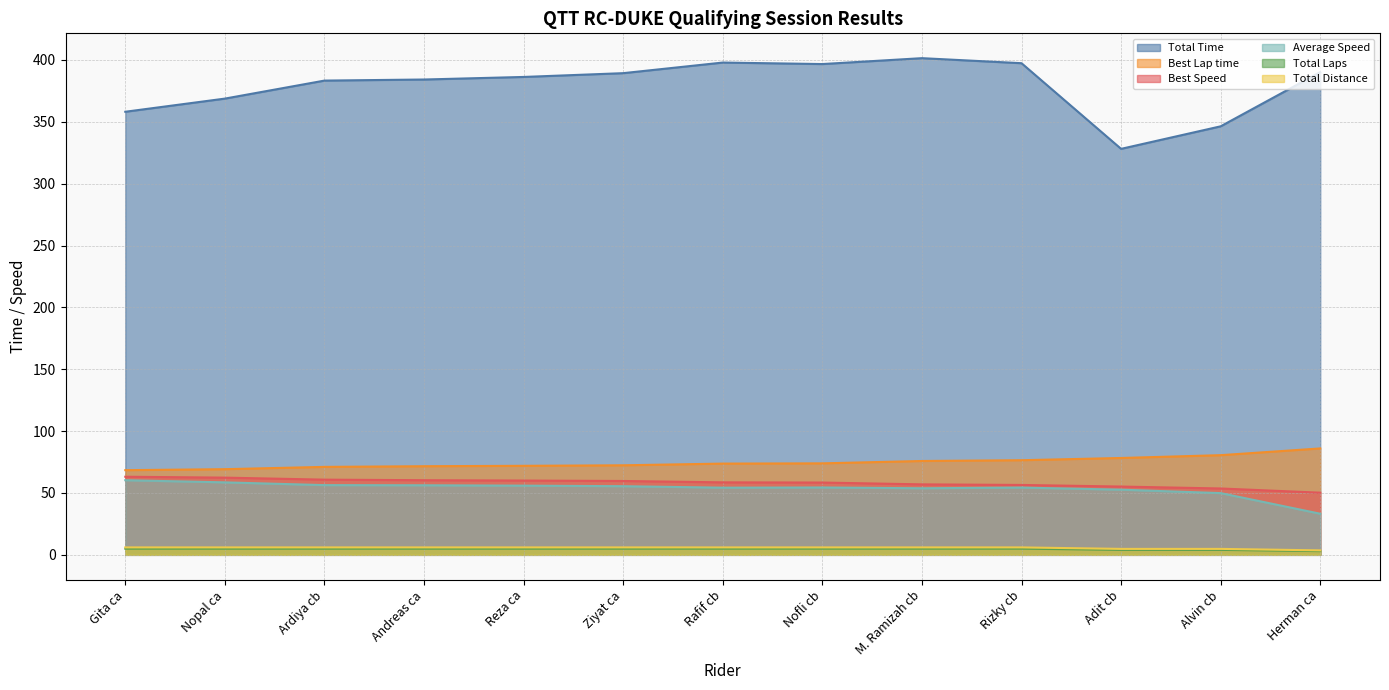

What is the label of the 7th point from the right?

Rafif cb